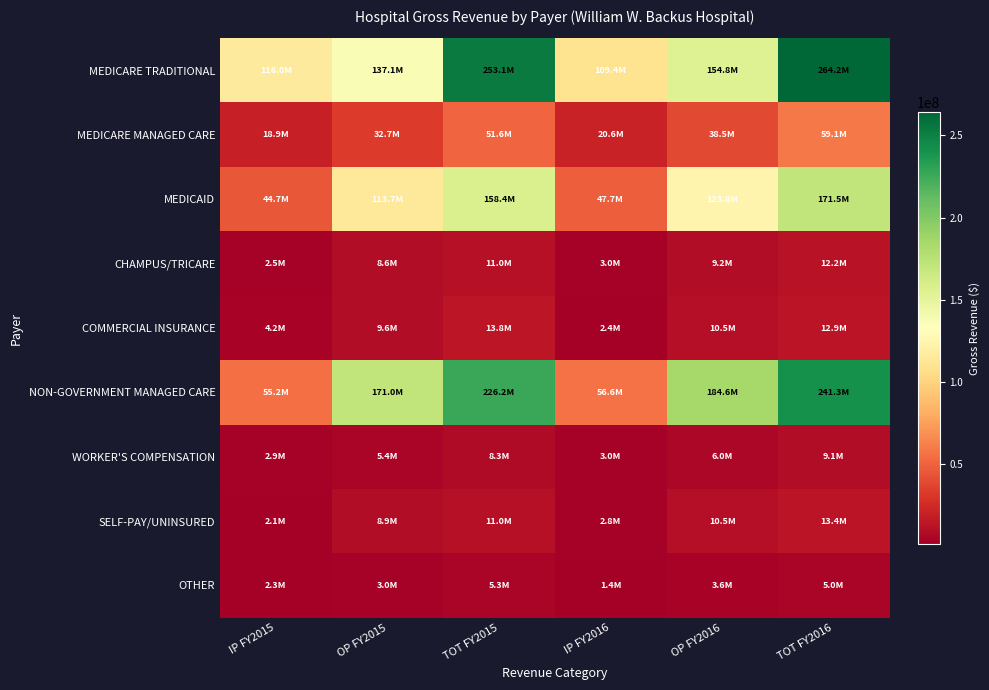

Reading left to right, list all the values displayed in this chart.

MEDICARE TRADITIONAL: IP FY2015=115970254	OP FY2015=137140136	TOT FY2015=253110390	IP FY2016=109362454	OP FY2016=154818131	TOT FY2016=264180585
MEDICARE MANAGED CARE: IP FY2015=18911093	OP FY2015=32676546	TOT FY2015=51587639	IP FY2016=20615749	OP FY2016=38502774	TOT FY2016=59118523
MEDICAID: IP FY2015=44691115	OP FY2015=113692625	TOT FY2015=158383740	IP FY2016=47665462	OP FY2016=123803313	TOT FY2016=171468775
CHAMPUS/TRICARE: IP FY2015=2468203	OP FY2015=8574168	TOT FY2015=11042371	IP FY2016=2997430	OP FY2016=9186160	TOT FY2016=12183590
COMMERCIAL INSURANCE: IP FY2015=4194185	OP FY2015=9565485	TOT FY2015=13759670	IP FY2016=2371262	OP FY2016=10479148	TOT FY2016=12850410
NON-GOVERNMENT MANAGED CARE: IP FY2015=55184438	OP FY2015=171030226	TOT FY2015=226214664	IP FY2016=56619577	OP FY2016=184633331	TOT FY2016=241252908
WORKER'S COMPENSATION: IP FY2015=2905521	OP FY2015=5383585	TOT FY2015=8289106	IP FY2016=3047022	OP FY2016=6045885	TOT FY2016=9092907
SELF-PAY/UNINSURED: IP FY2015=2087344	OP FY2015=8869175	TOT FY2015=10956519	IP FY2016=2842924	OP FY2016=10508130	TOT FY2016=13351054
OTHER: IP FY2015=2302802	OP FY2015=2956245	TOT FY2015=5259047	IP FY2016=1353423	OP FY2016=3625114	TOT FY2016=4978537